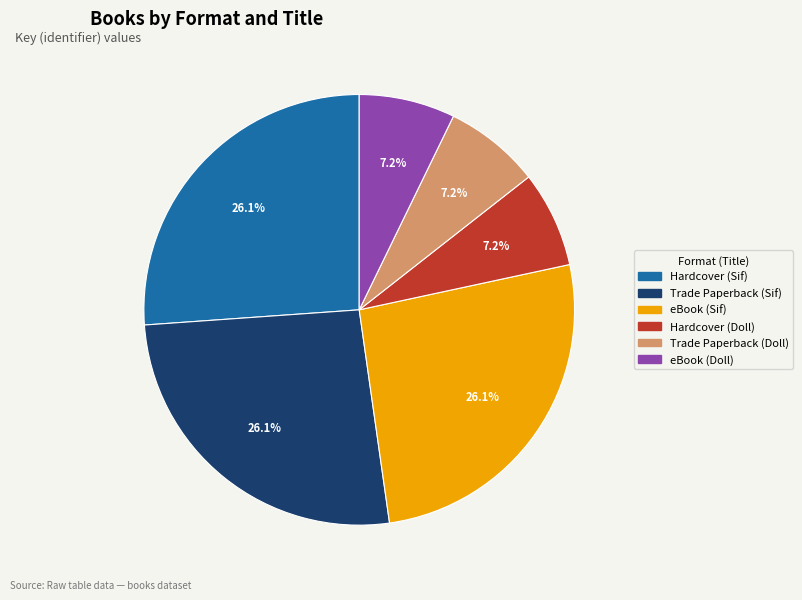

To the nearest percent, what is the difference between the largest and smallest slice percentages?

19%